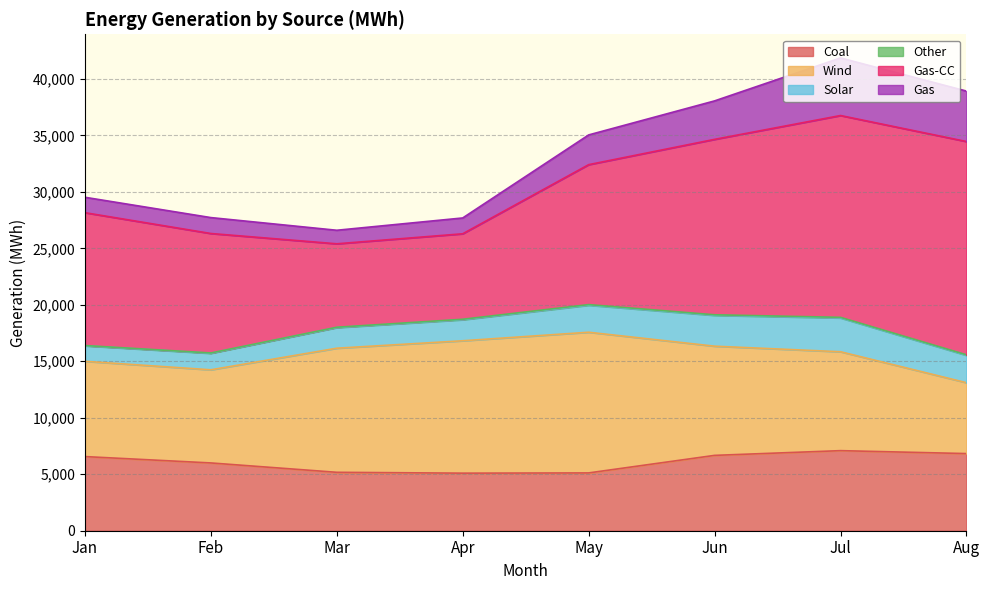

What is the value of the Gas point at the 3rd from the left?

1199